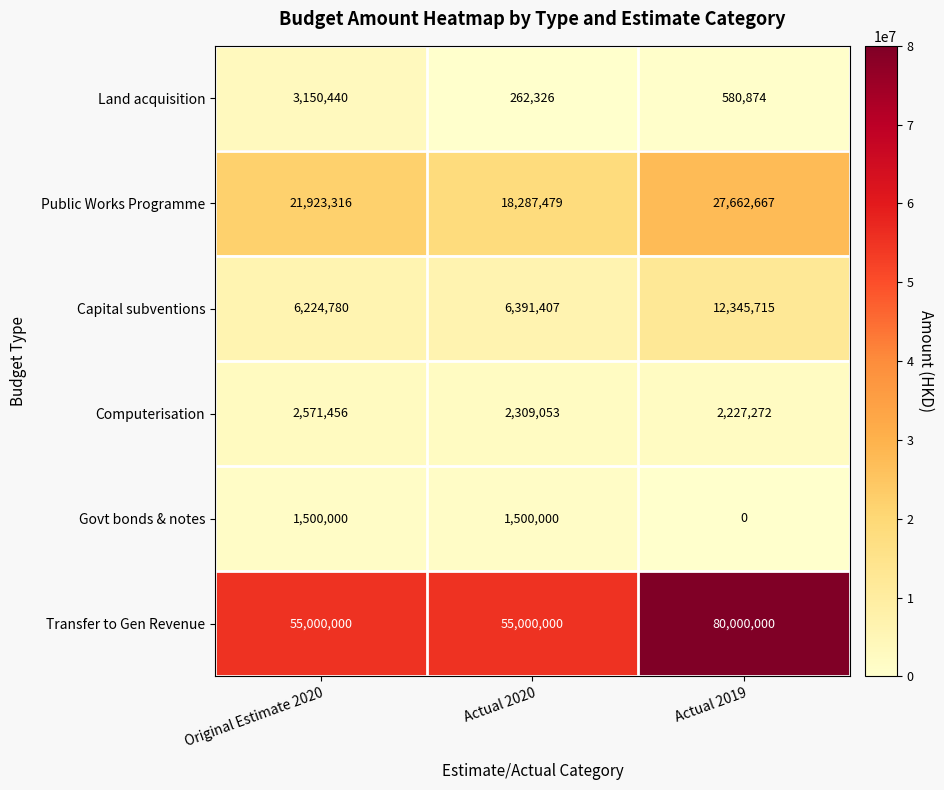

Is it true that Land acquisition equals 1631172 at Original Estimate 2020?

False